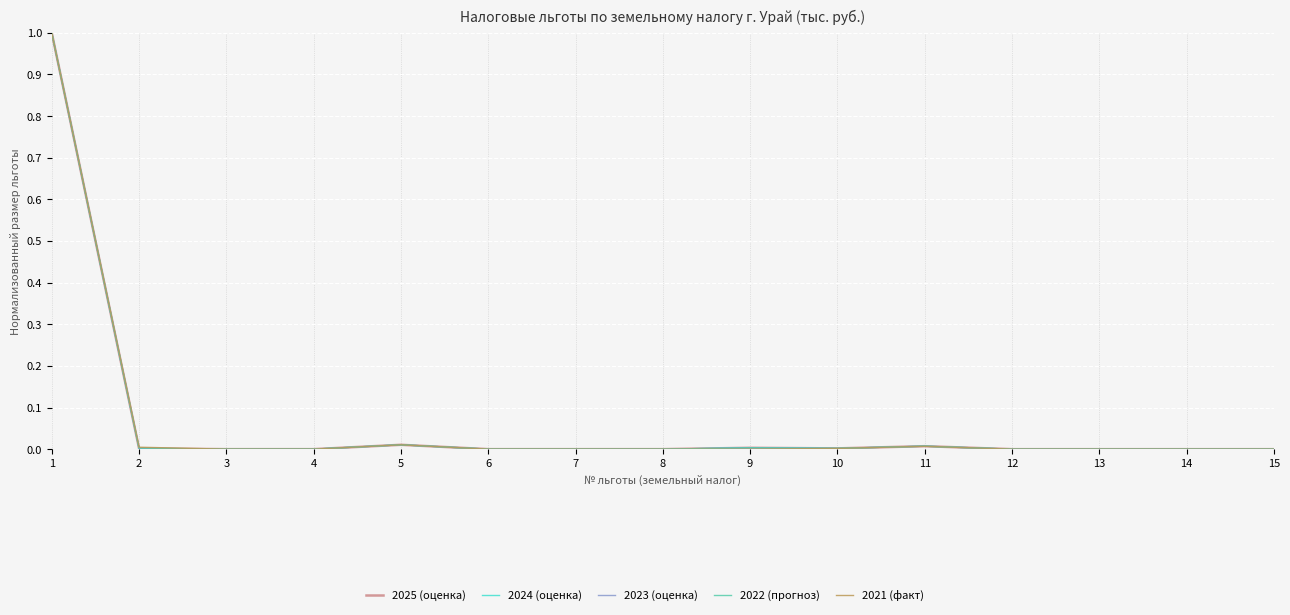

At which category is the sum across all series the highest?

1